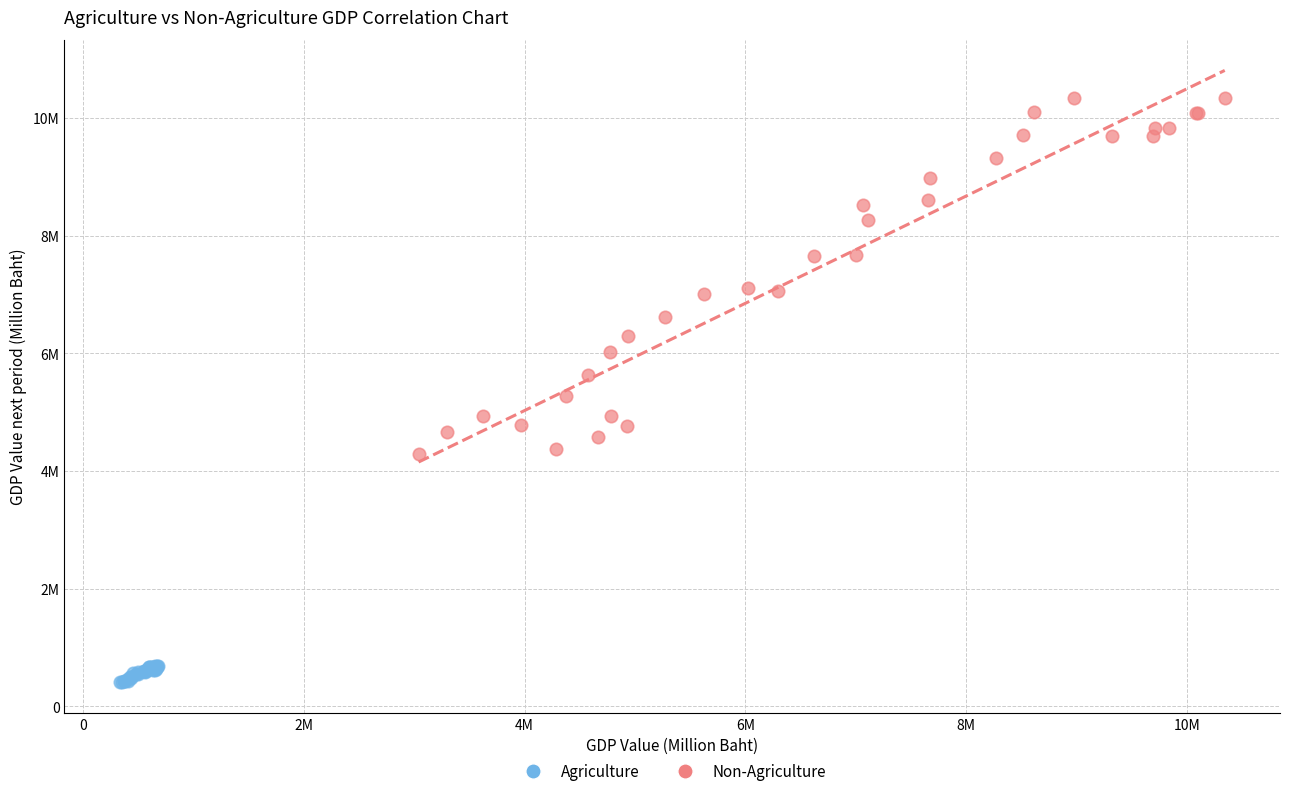

What are all the series names shown in the legend?

Agriculture, Non-Agriculture